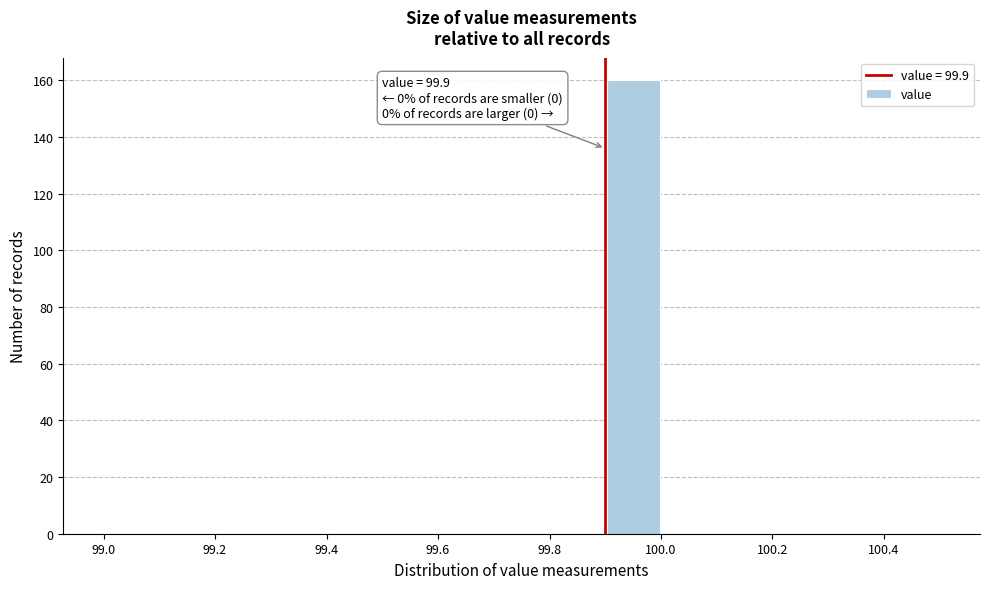

Which range on the x-axis has the tallest bar?

99.9 to 100.0